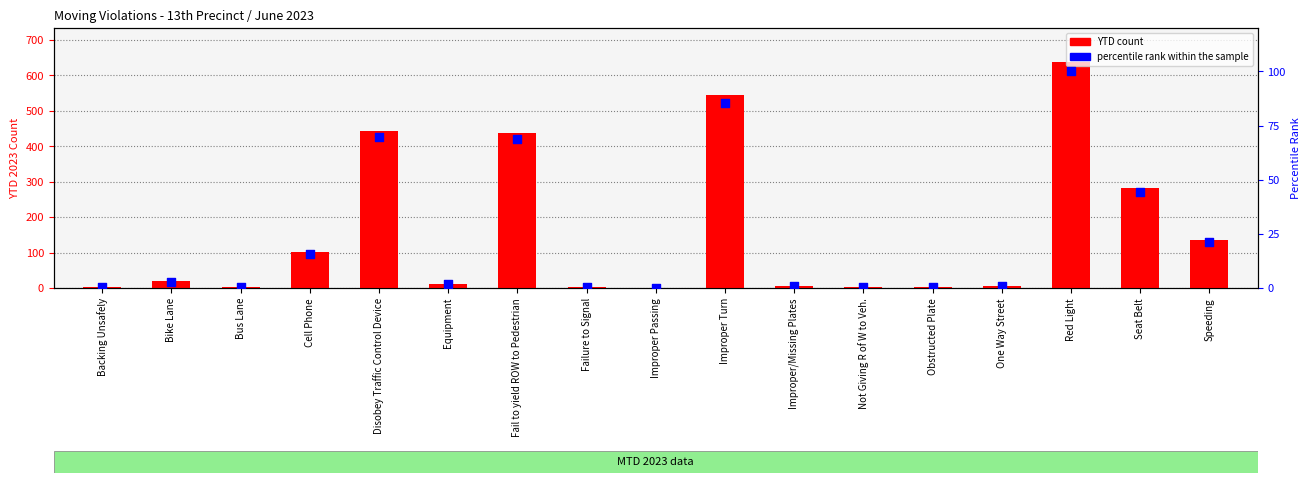

What is the total value across all series at Cell Phone?

116.8